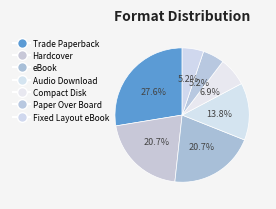

Do Trade Paperback and Compact Disk together represent more than half of the pie?

No